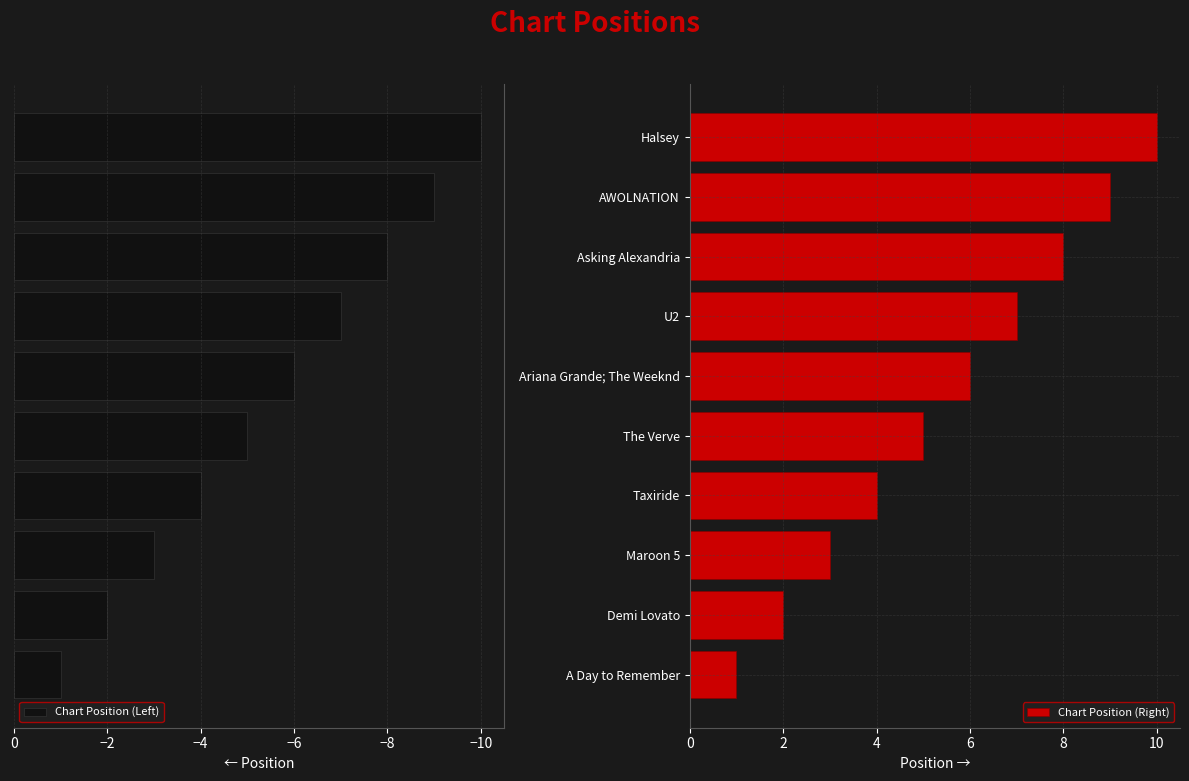

What is the difference between the maximum and minimum values in the Chart Position (Left) series?

9